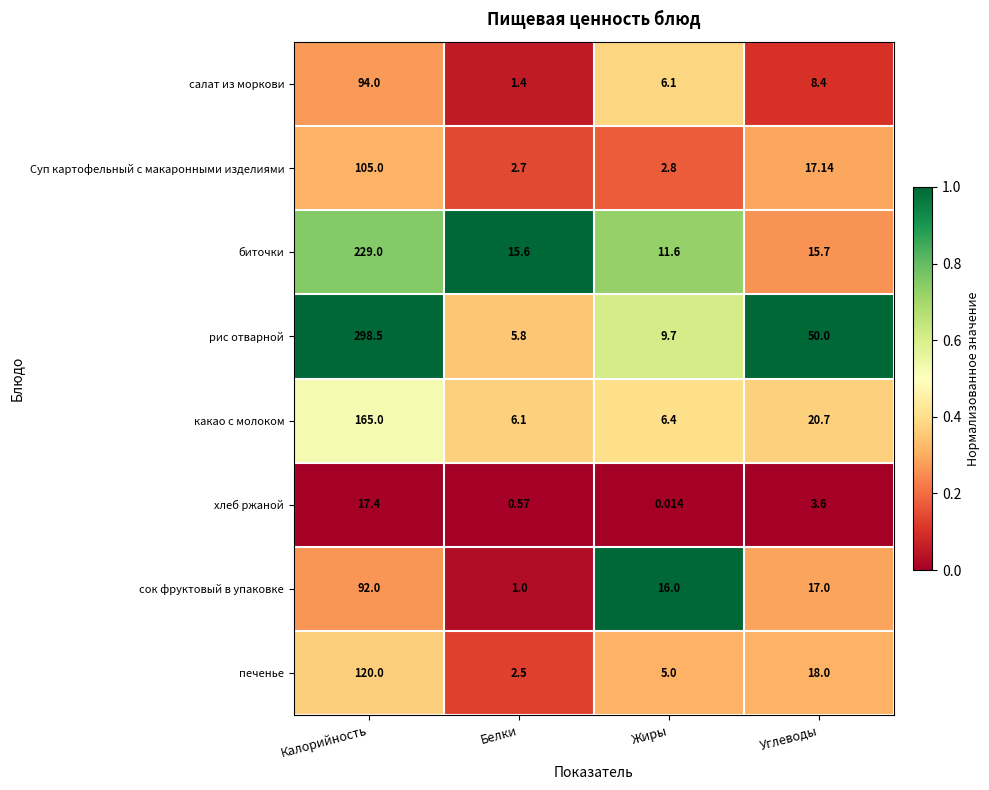

Between Калорийность and Белки, which series saw the biggest shift?

рис отварной